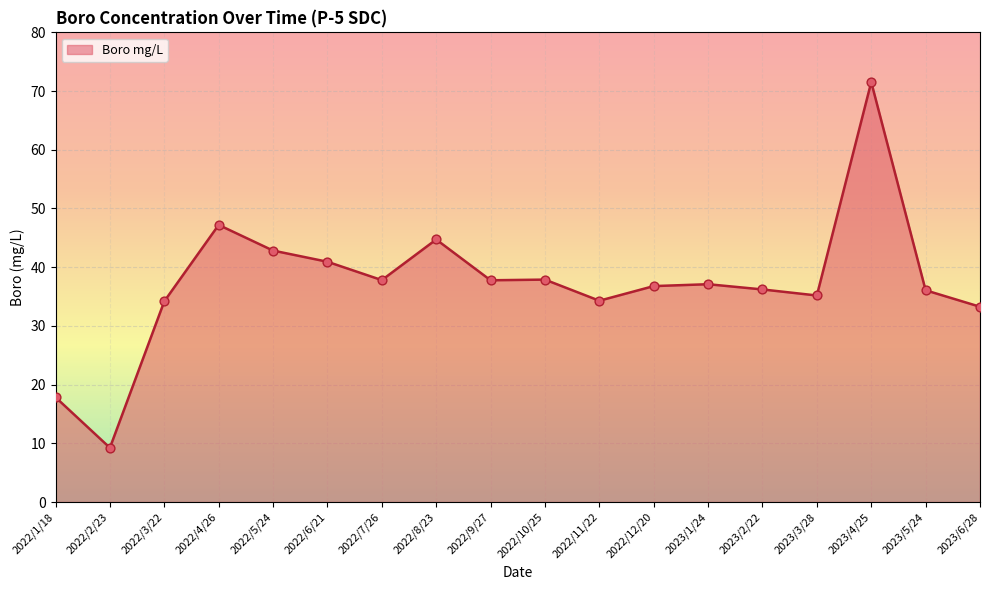

What is the change in value from 2023/1/24 to 2023/4/25?

+34.4